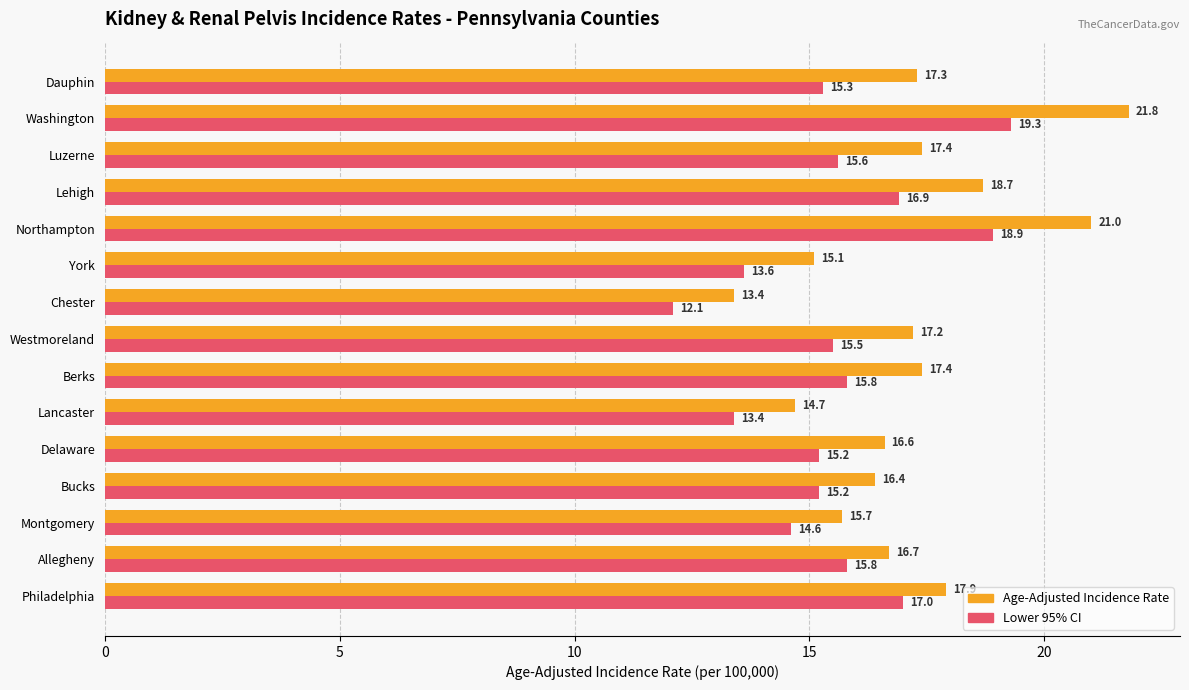

Between Philadelphia and York, which series saw the biggest shift?

Lower 95% CI